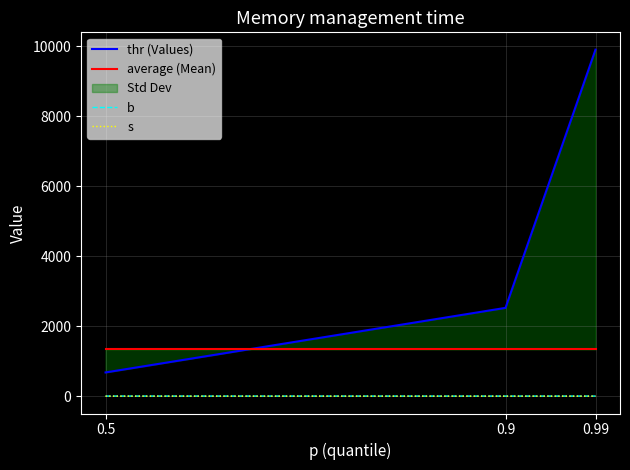

What is the smallest value displayed?

0.1